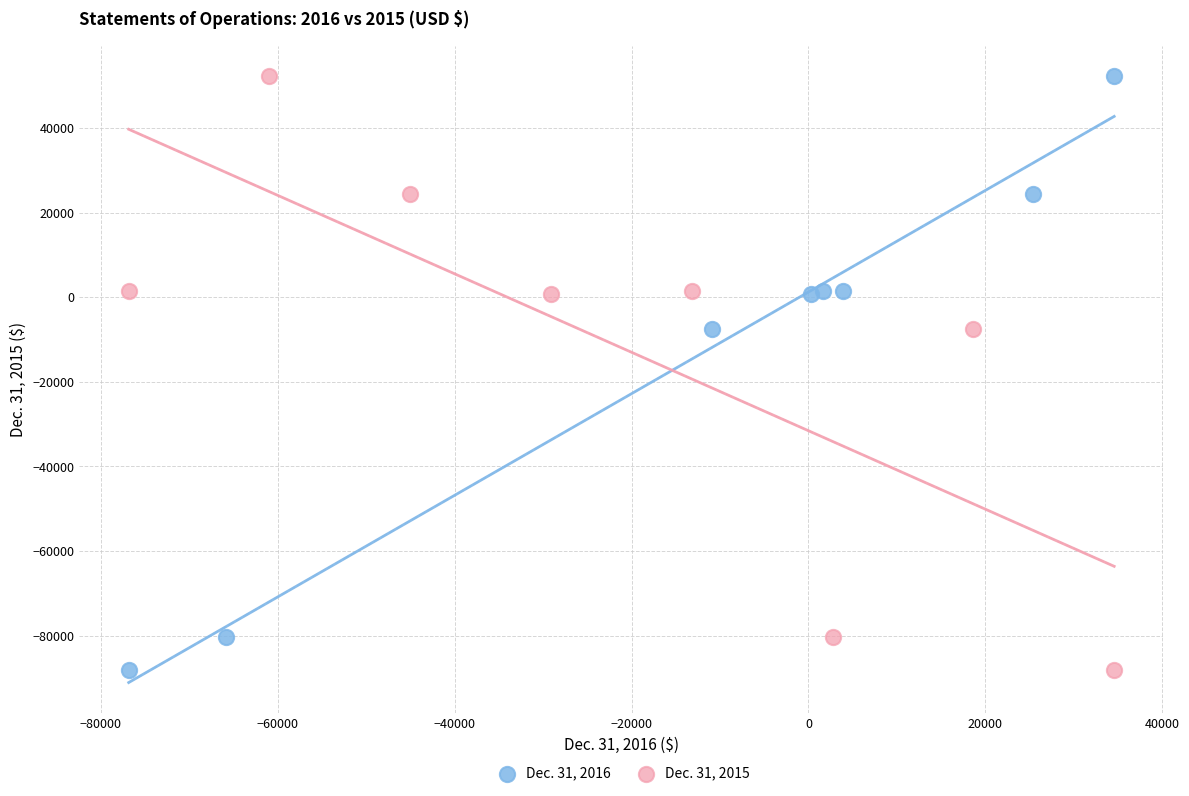

What are all the series names shown in the legend?

Dec. 31, 2016, Dec. 31, 2015